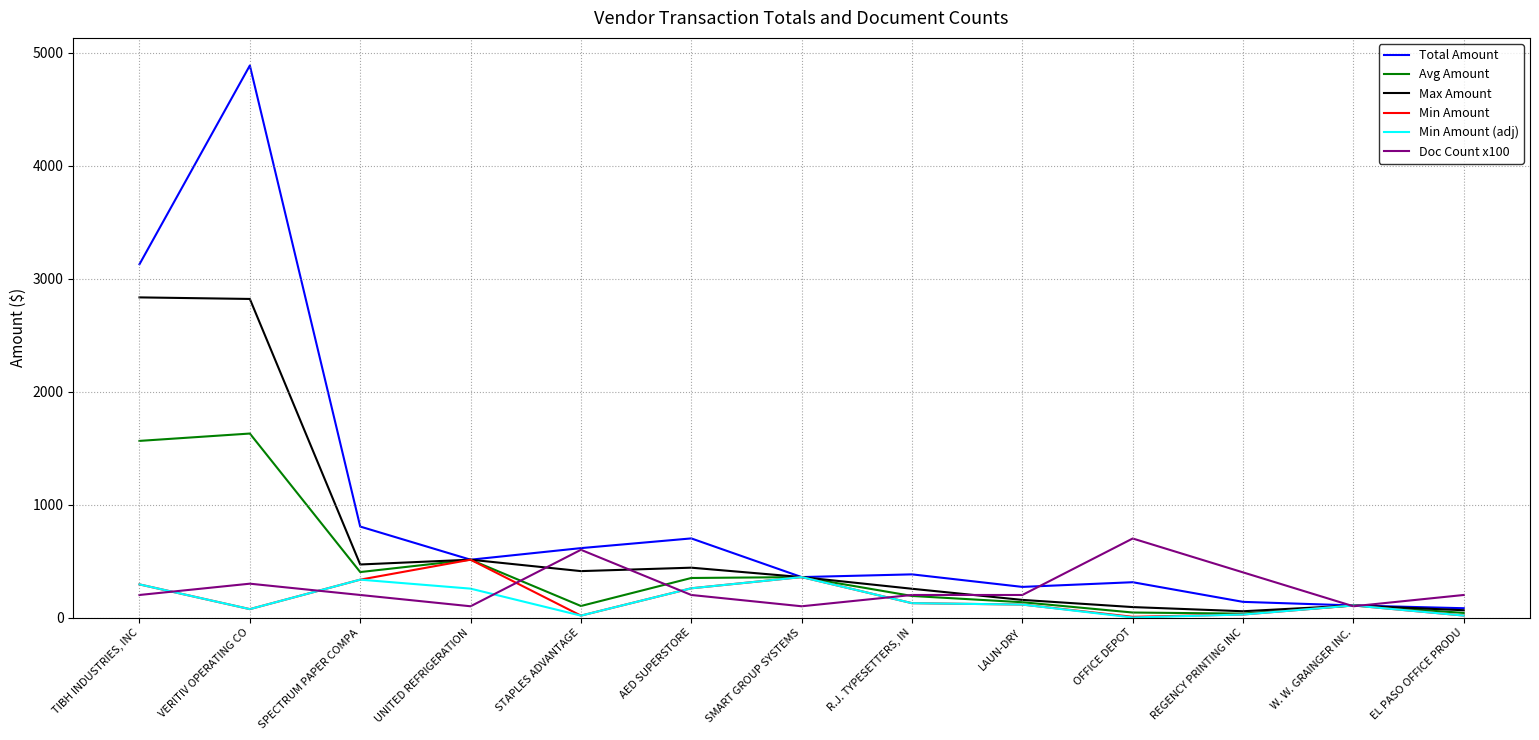

What is the sum of all Max Amount values?

8581.0